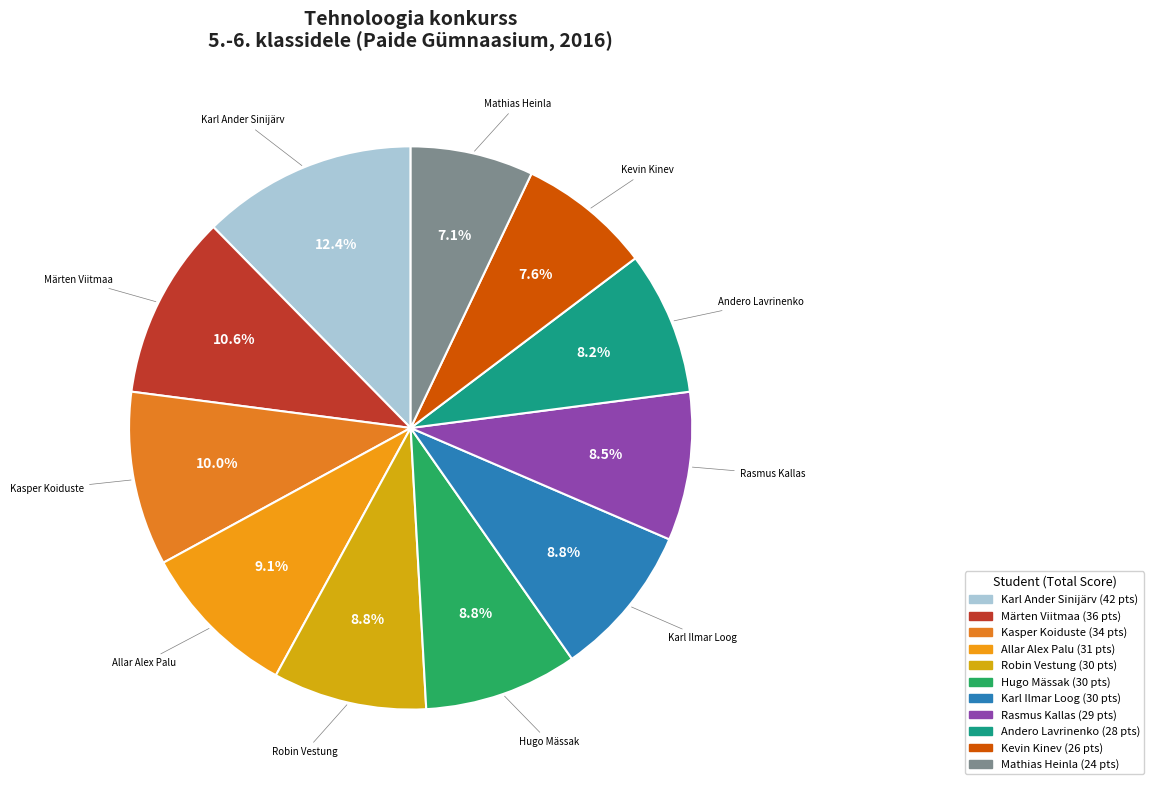

Is there a majority slice in this chart?

No